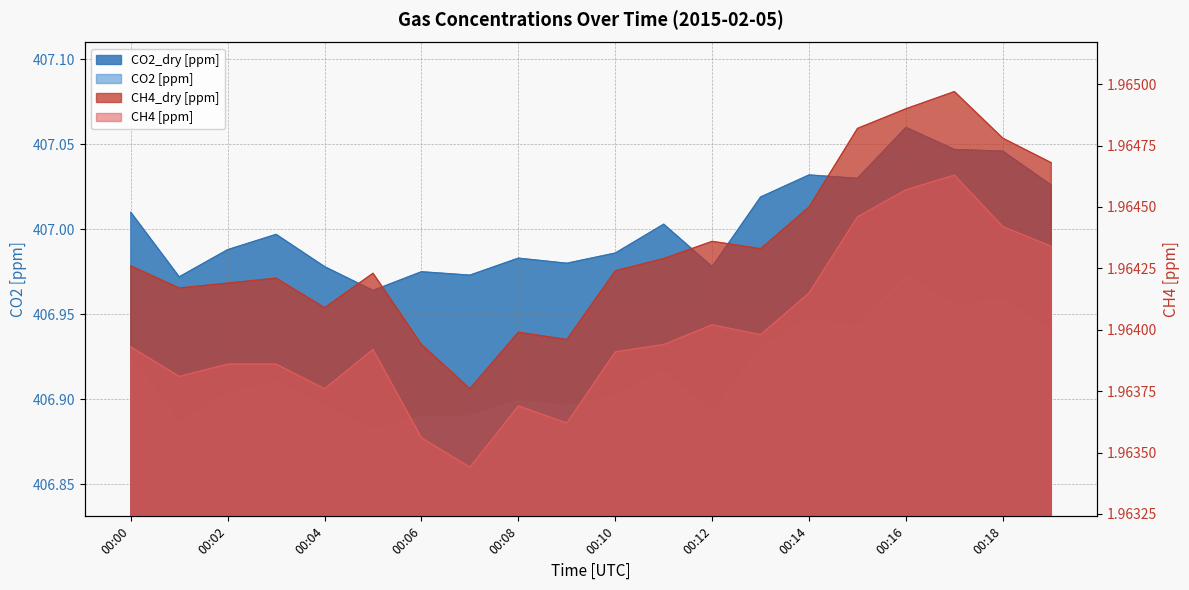

Count the number of data series in this chart.

4